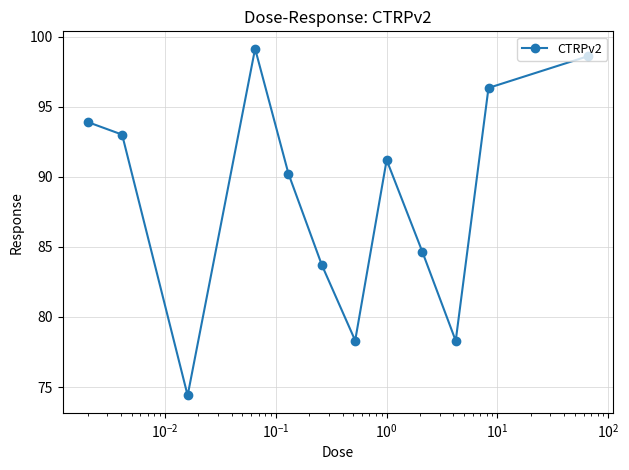

What is the sum of all values?

1061.8